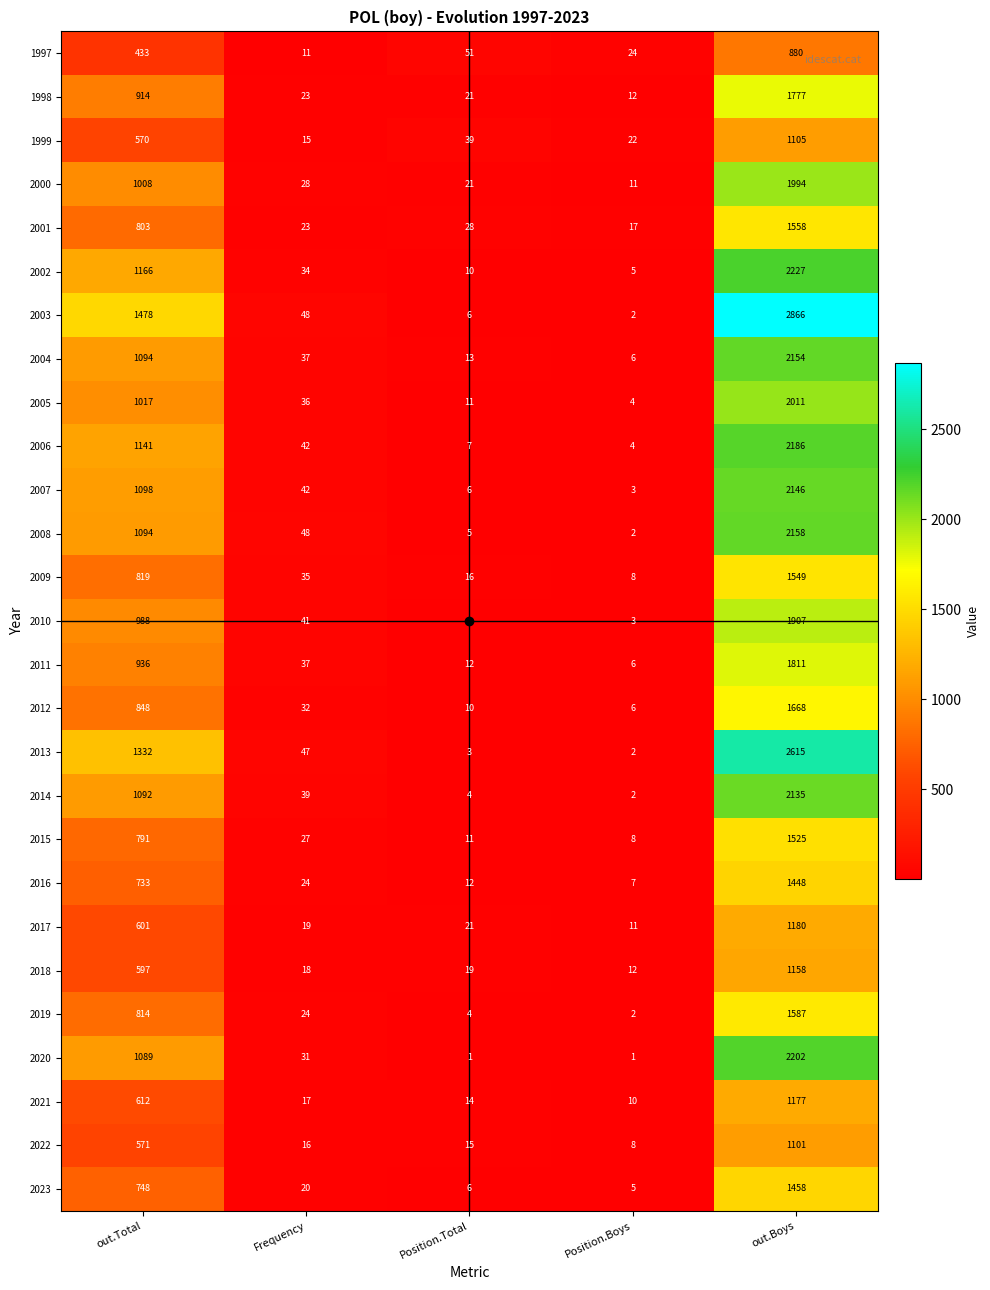

At how many categories does at least one series exceed 2110?

1